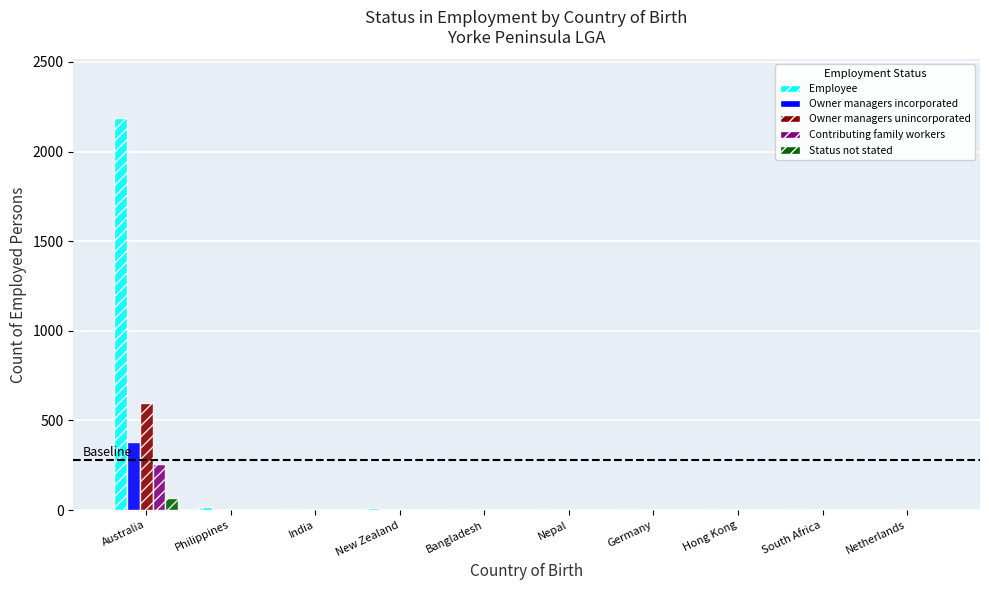

How many data points in Owner managers incorporated are above 0?

1